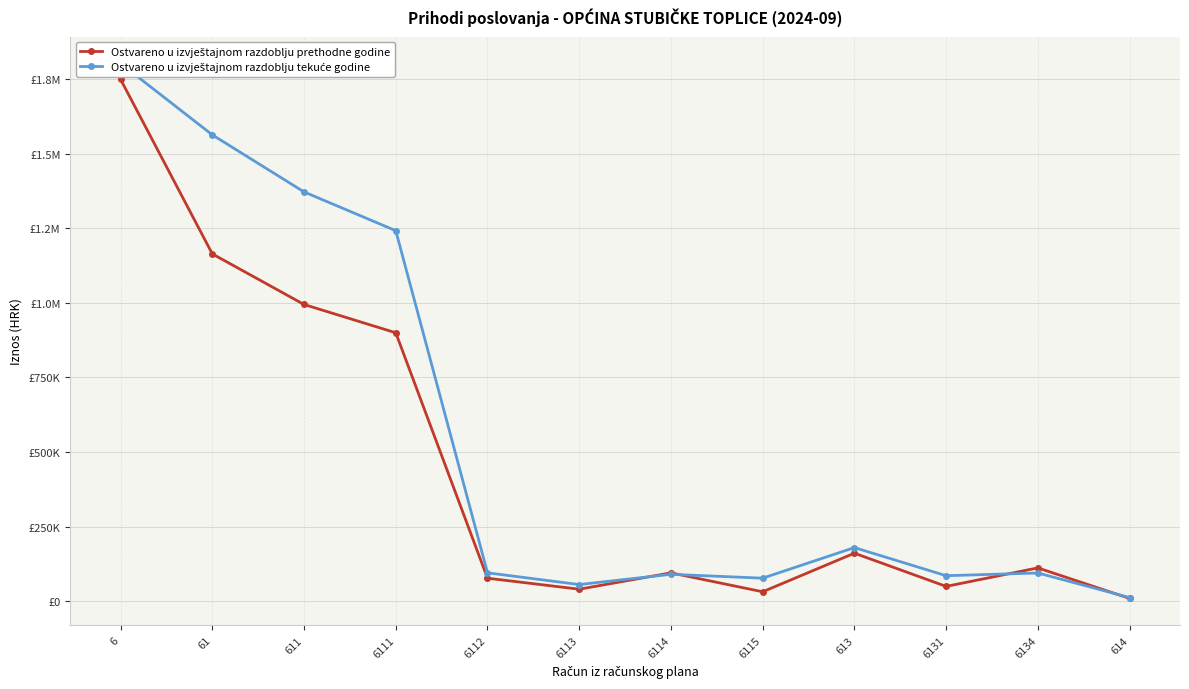

Where do Ostvareno u izvještajnom razdoblju tekuće godine and Ostvareno u izvještajnom razdoblju prethodne godine first cross each other?

6113 and 6114